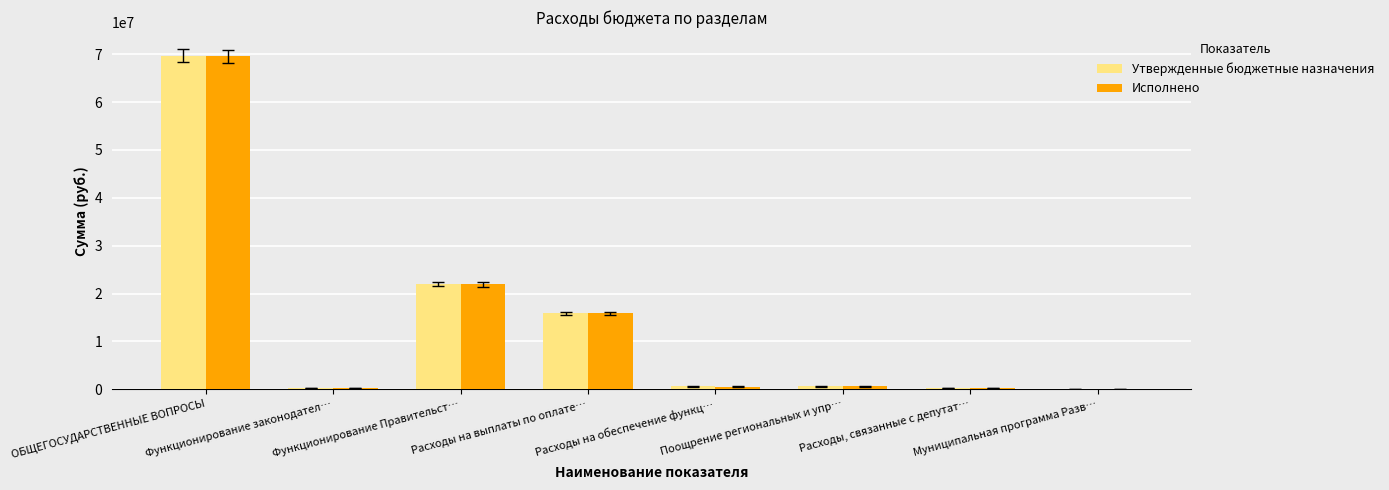

What is the maximum value for Исполнено?

69553860.6